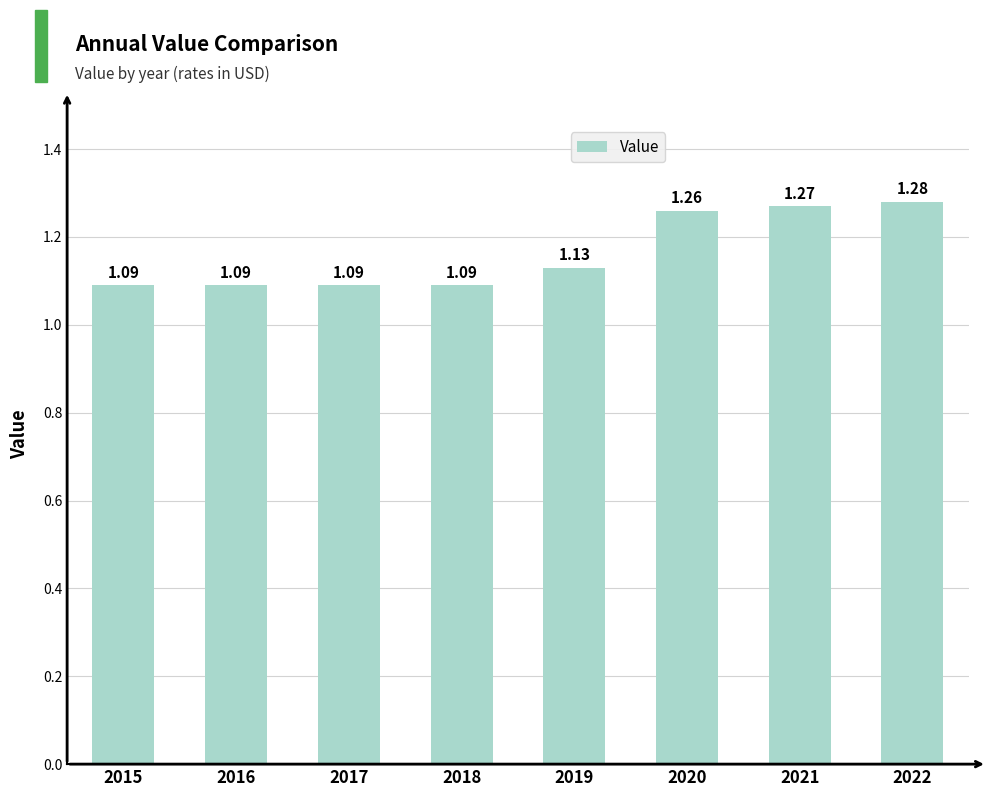

What is the change in value from 2015 to 2020?

+0.2